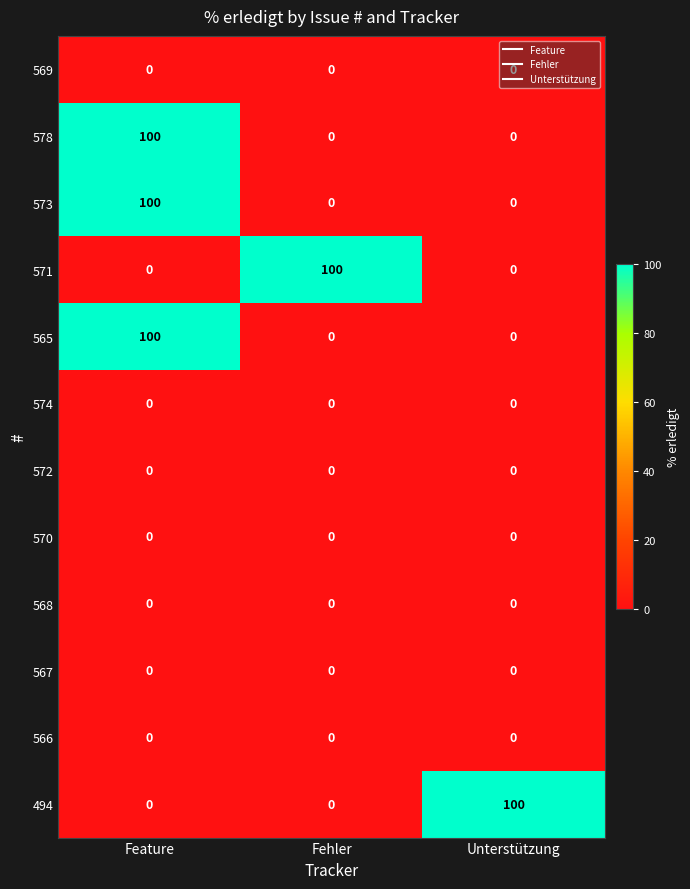

At which label does 578 reach its peak?

Feature